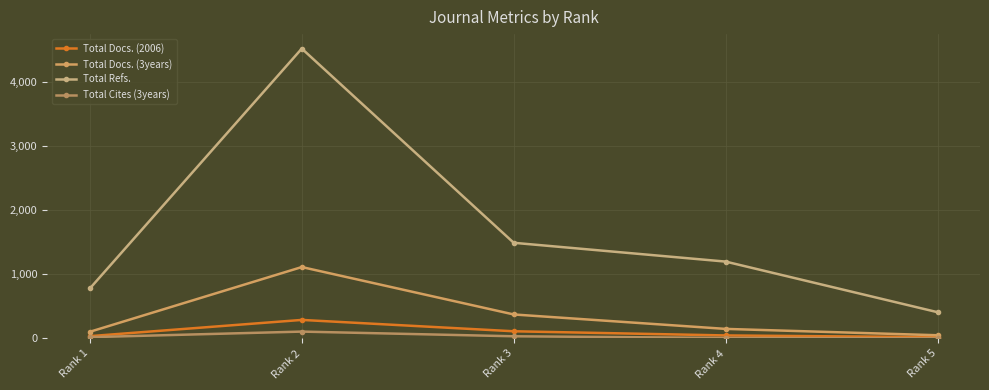

How many distinct data groups are displayed?

4